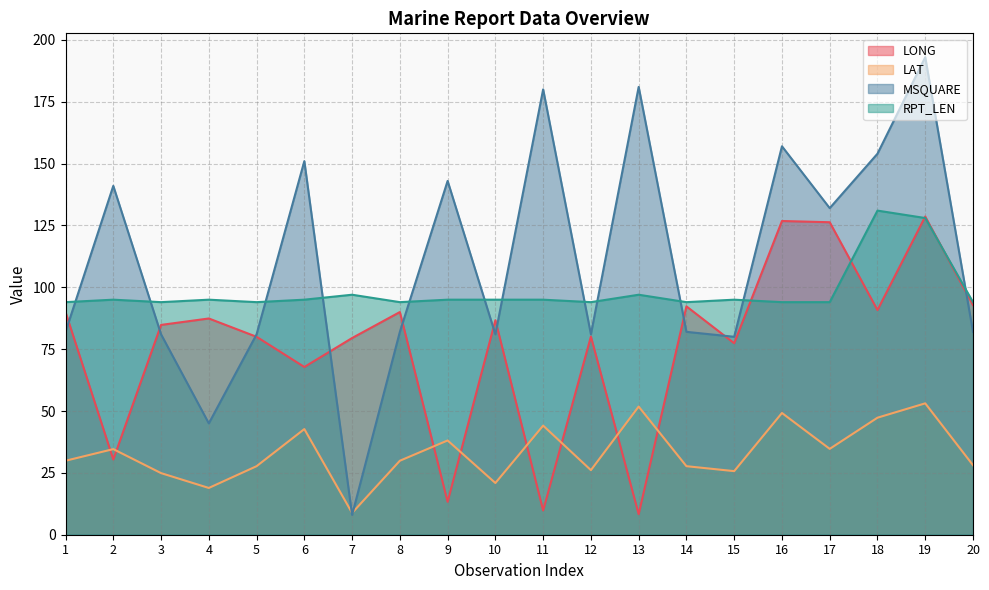

Which label corresponds to the largest value in the chart?

19